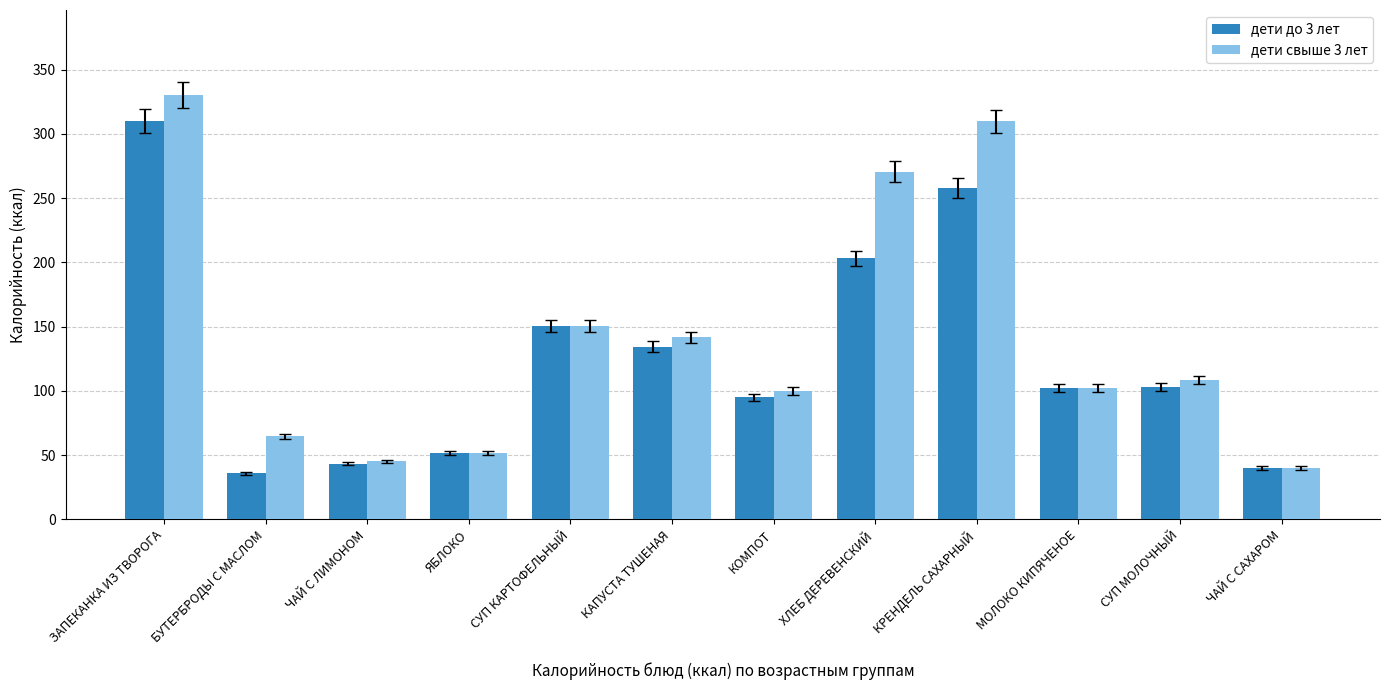

The дети свыше 3 лет series shows 141.6 at КАПУСТА ТУШЕНАЯ. True or false?

True